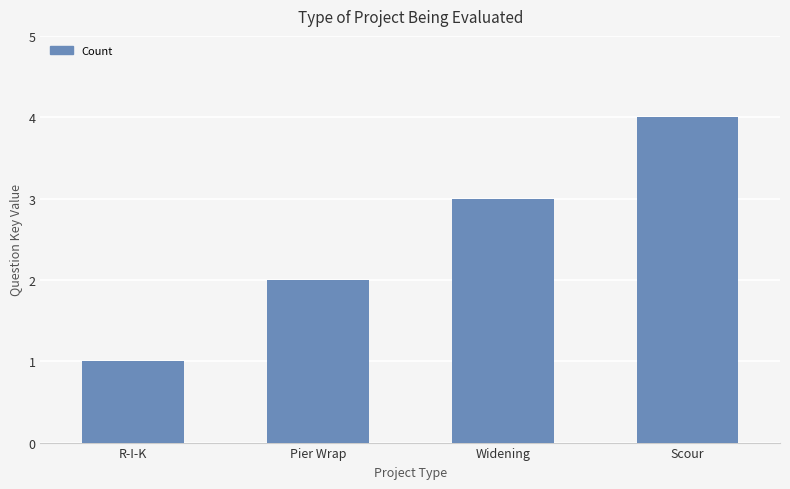

Rank the categories by value from highest to lowest.

Scour, Widening, Pier Wrap, R-I-K